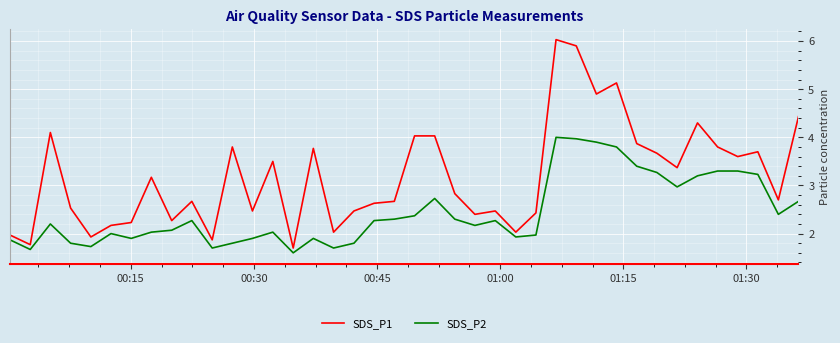

Which series has the largest total across all categories?

SDS_P1